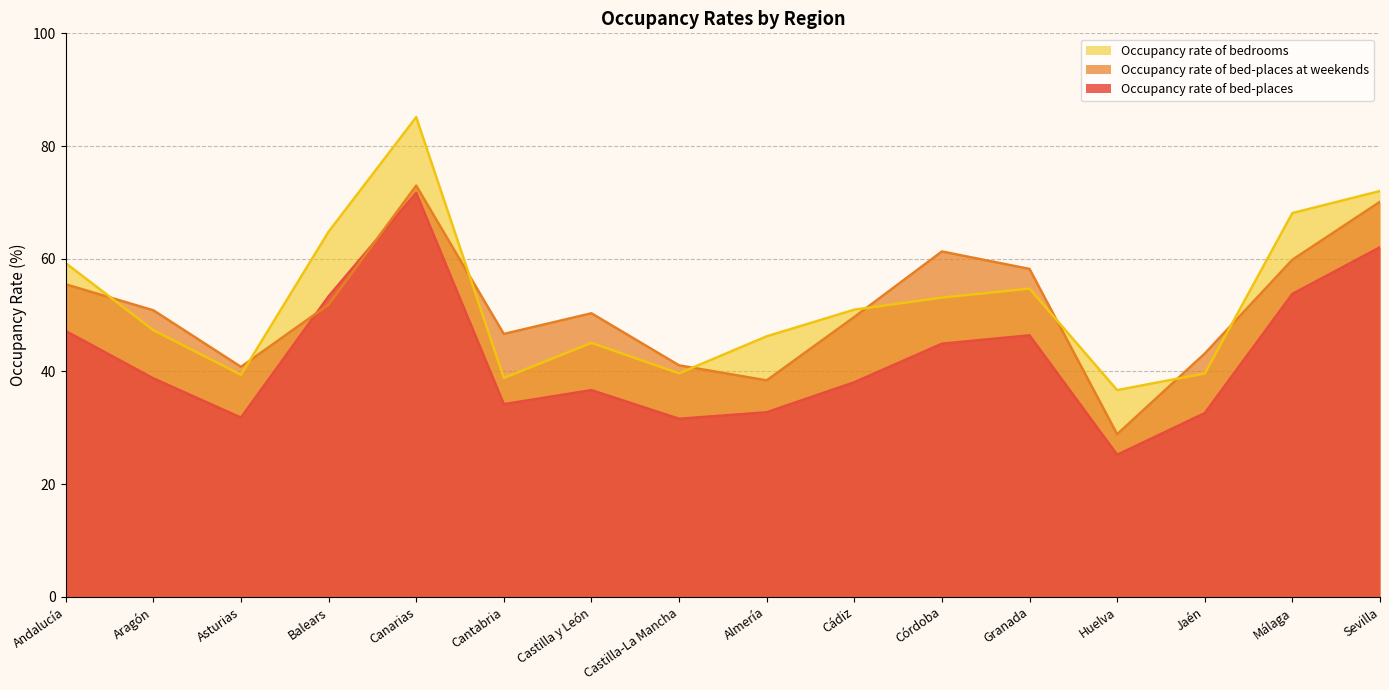

Where does the Occupancy rate of bed-places series first go above 38?

Andalucía